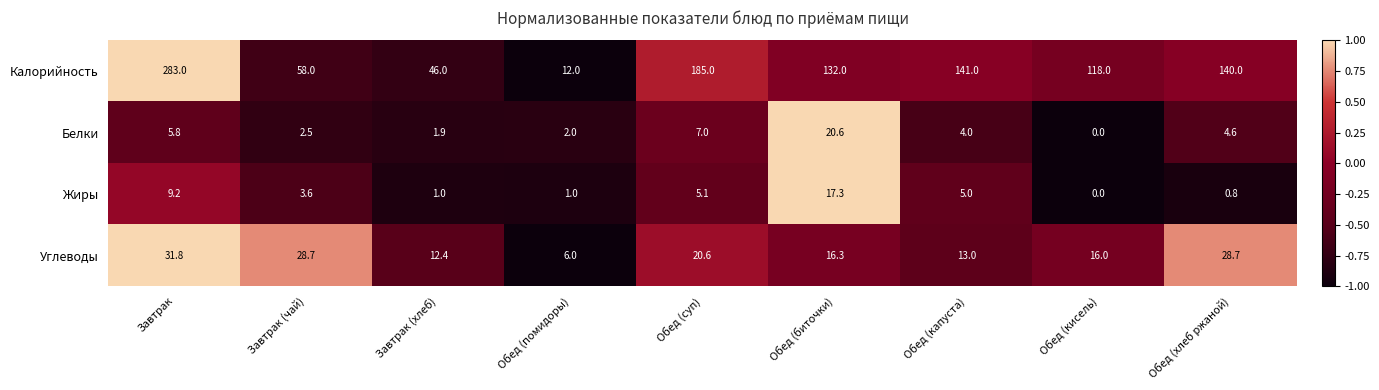

What is the spread (max minus min) of values at Обед (кисель)?

118.0